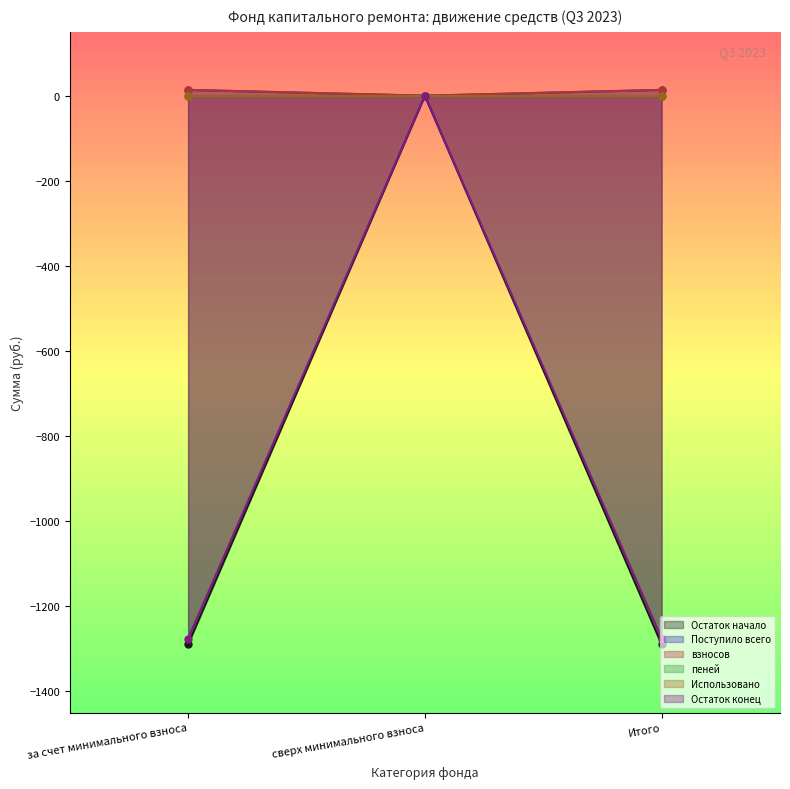

Is it true that Остаток конец equals -1275.6 at за счет минимального взноса?

True